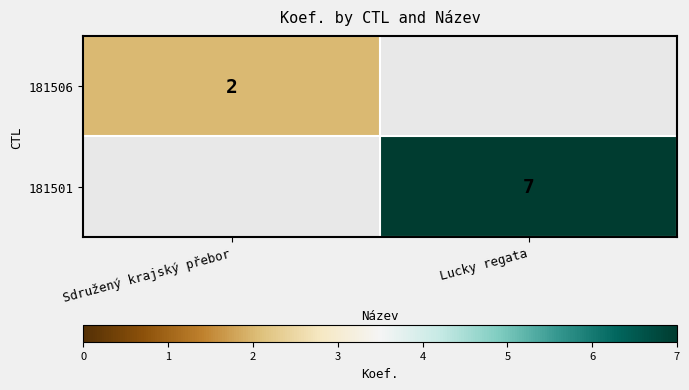

True or false: 181506 has a value of 1 at Sdružený krajský přebor.

False